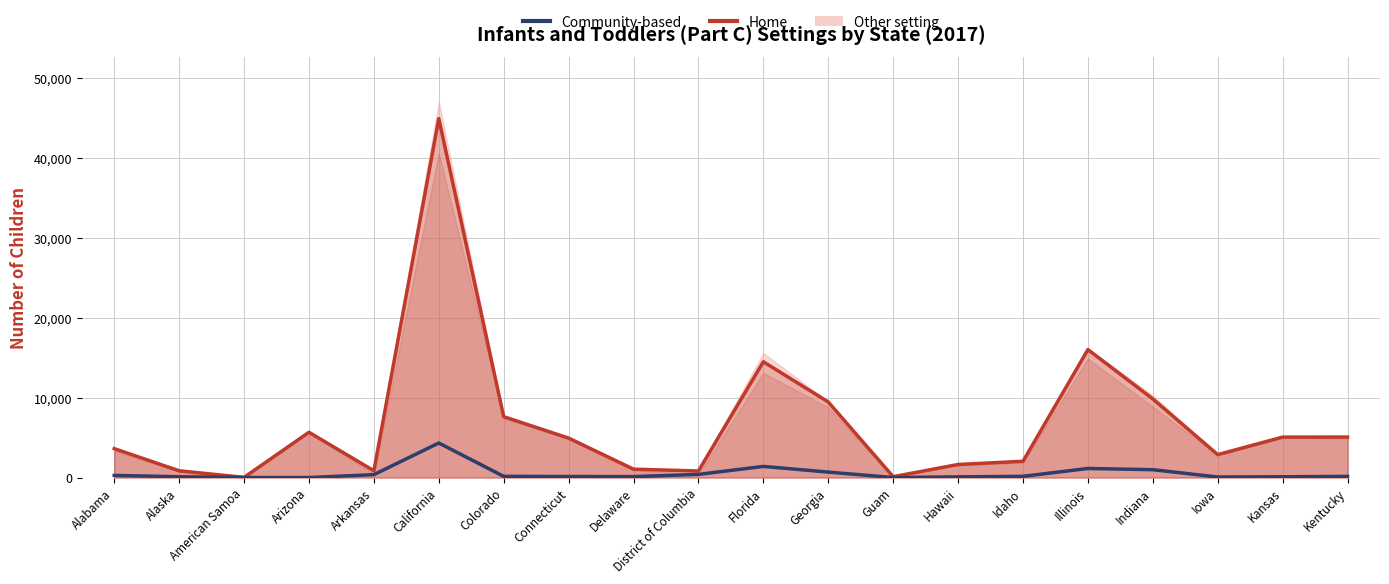

How many values in the Home series are below 4943?

10